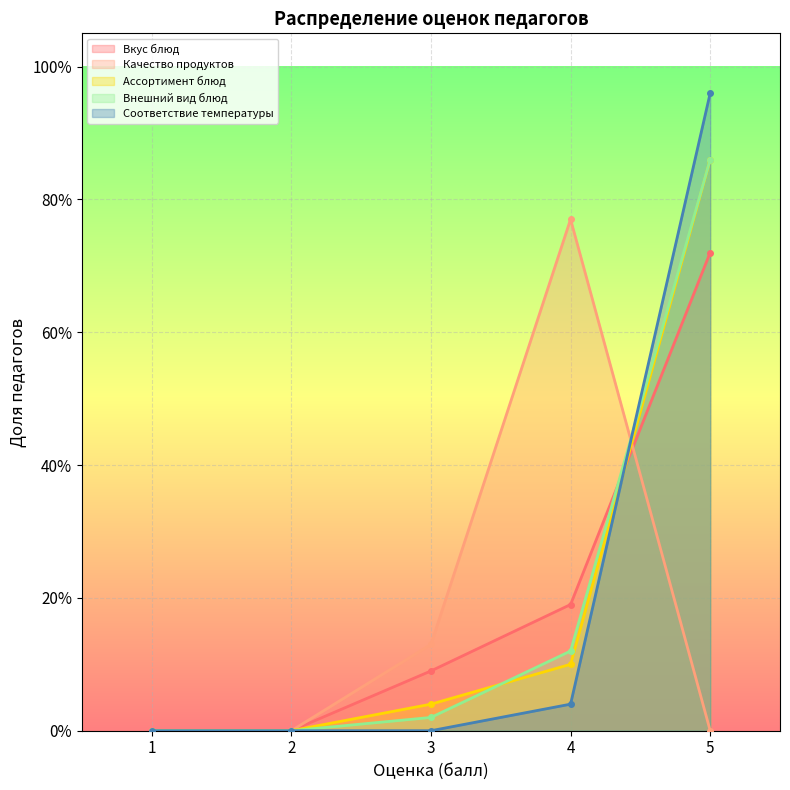

Is it true that the value at 3 is 0.1?

True